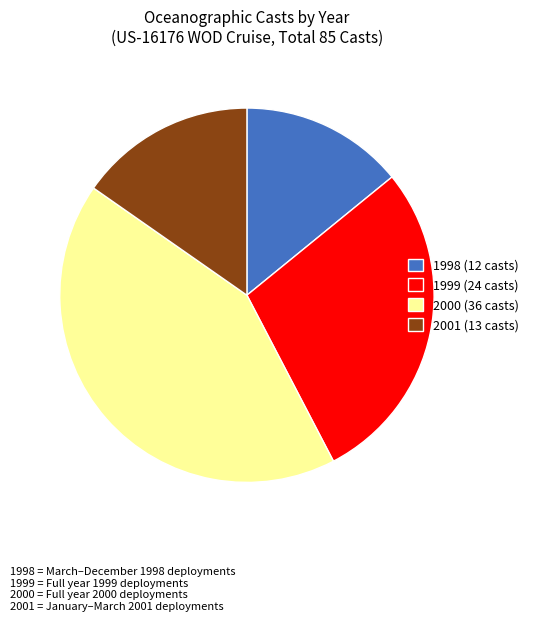

Rank the categories by value from highest to lowest.

2000, 1999, 2001, 1998